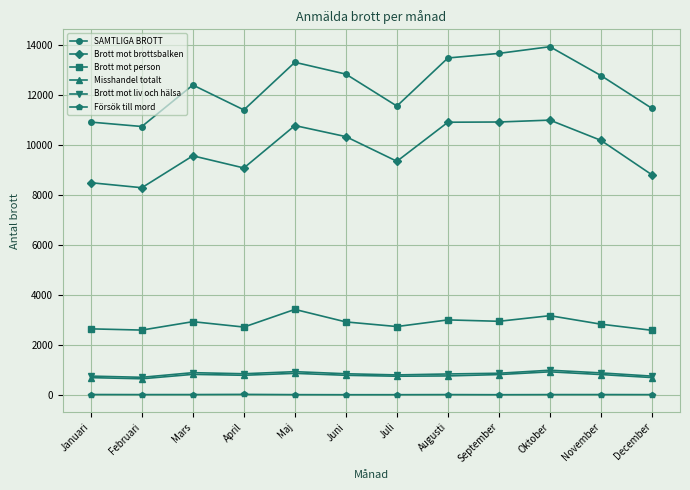

True or false: SAMTLIGA BROTT and Brott mot brottsbalken intersect in this chart.

False